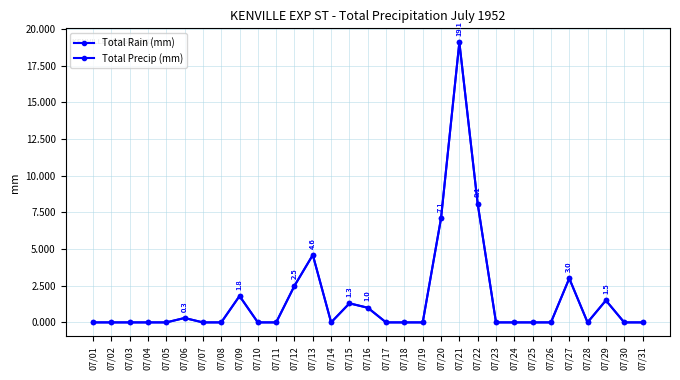

How many values in Total Rain (mm) are above zero?

11